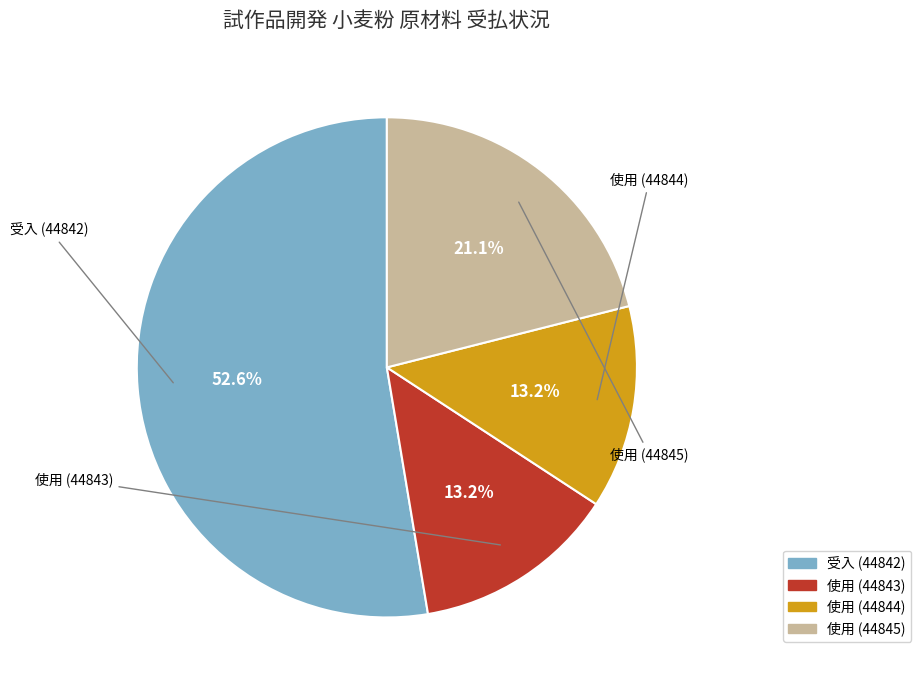

What is the majority slice?

受入 (44842)